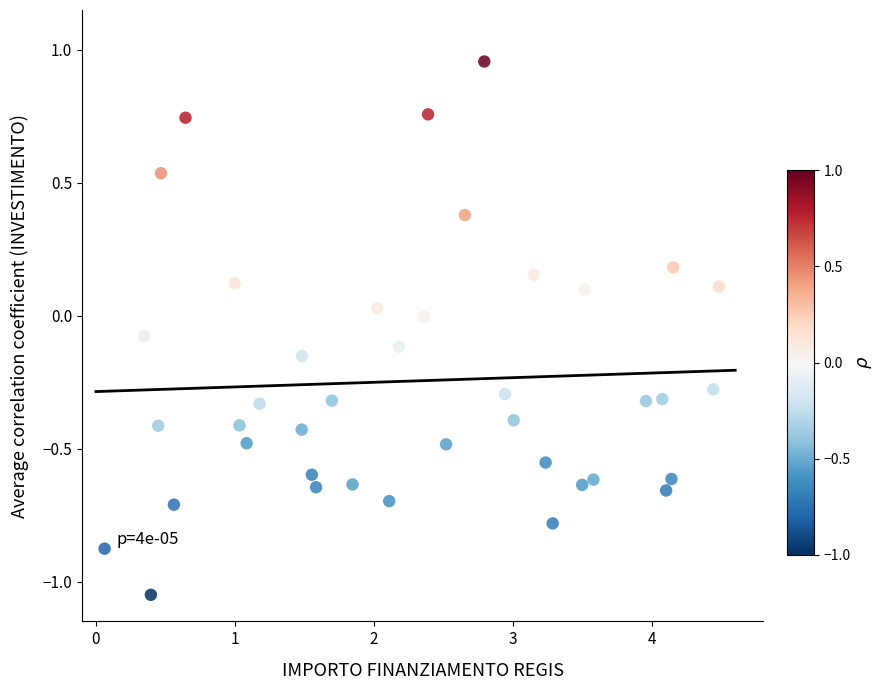

What is the range of X values (max minus min)?

4.4